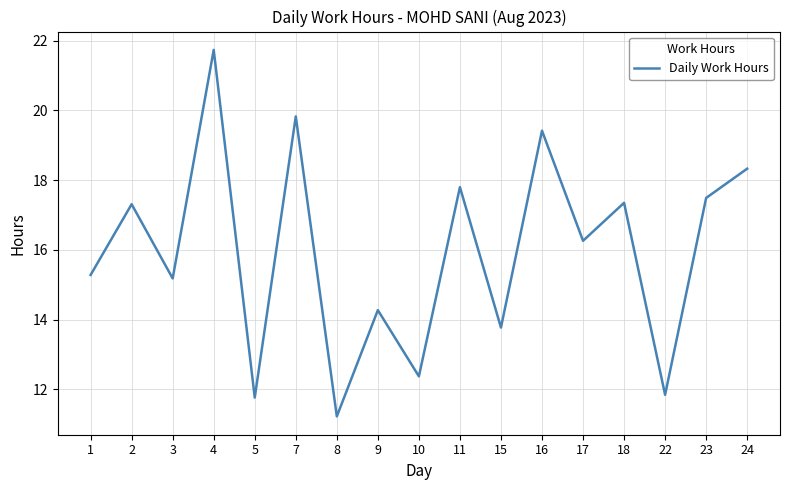

What is the sum of the values at 1 and 8?

26.5